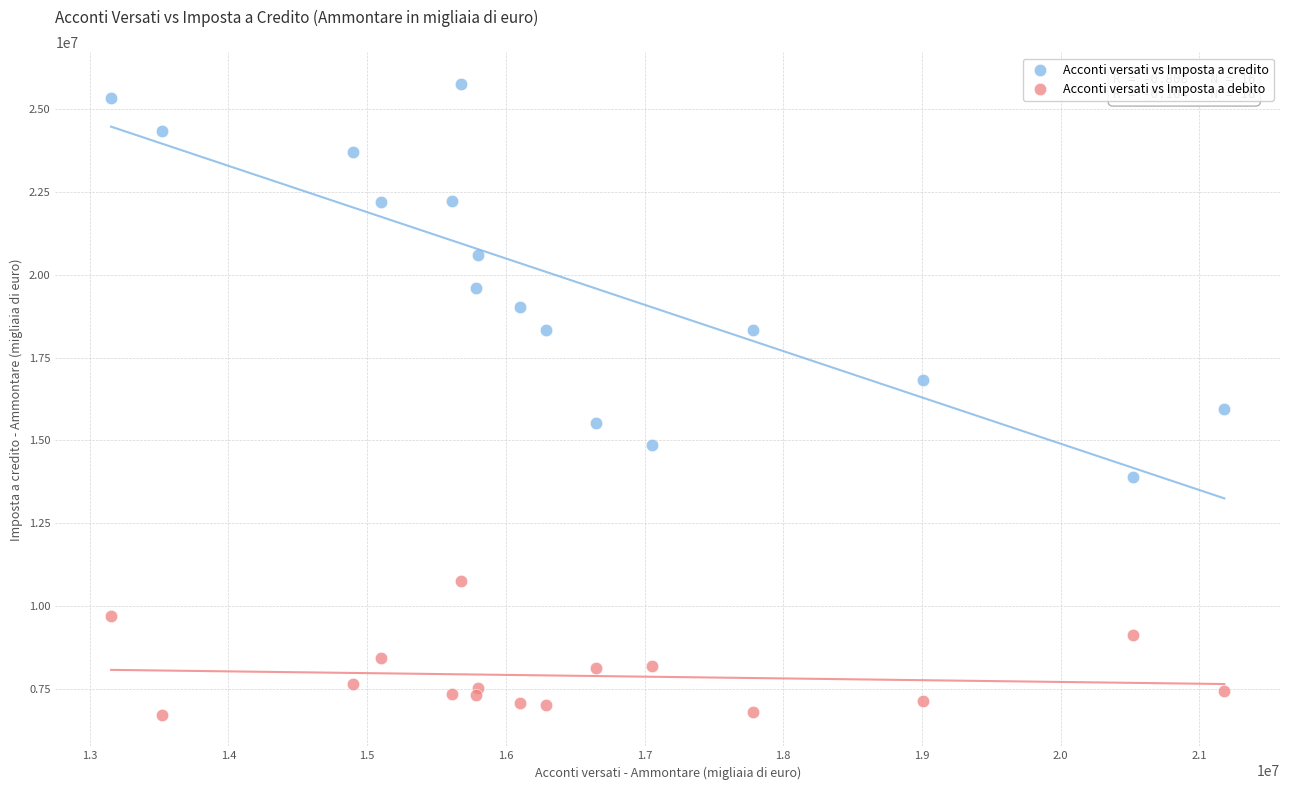

What are all the series names shown in the legend?

Acconti versati vs Imposta a credito, Acconti versati vs Imposta a debito